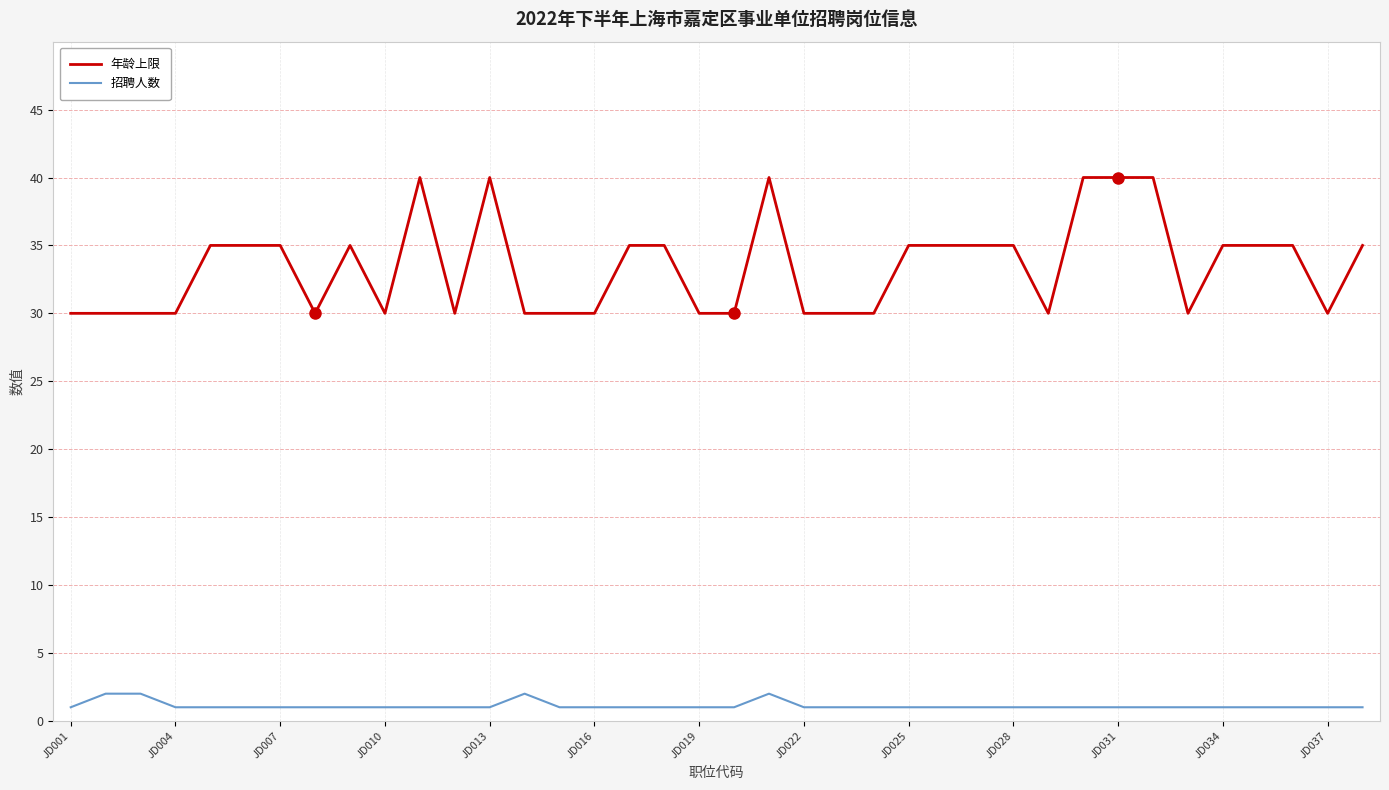

Which series has the largest range (max minus min)?

年龄上限